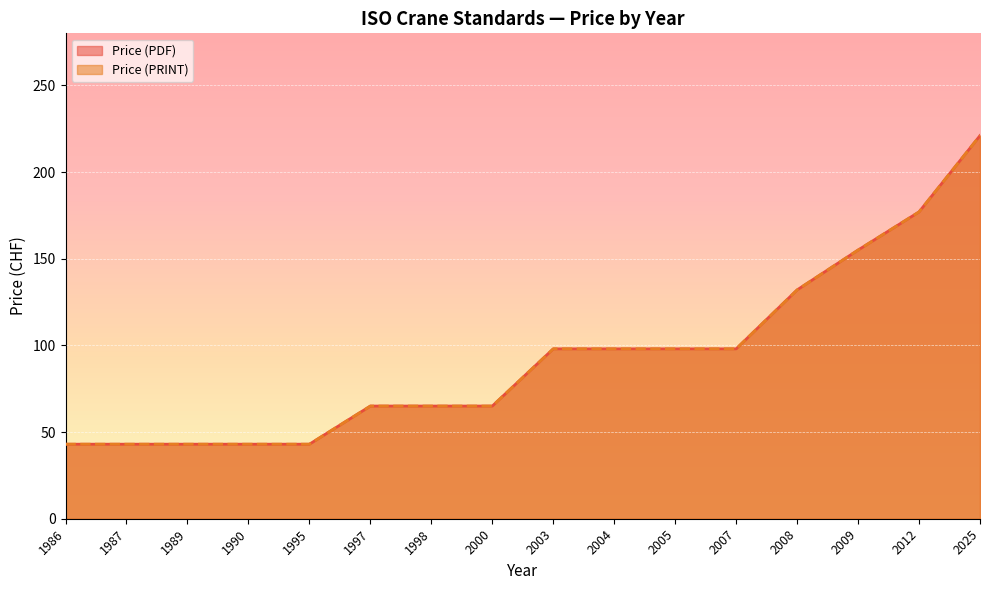

Between 1989 and 1995, which series saw the biggest shift?

Price (PDF)